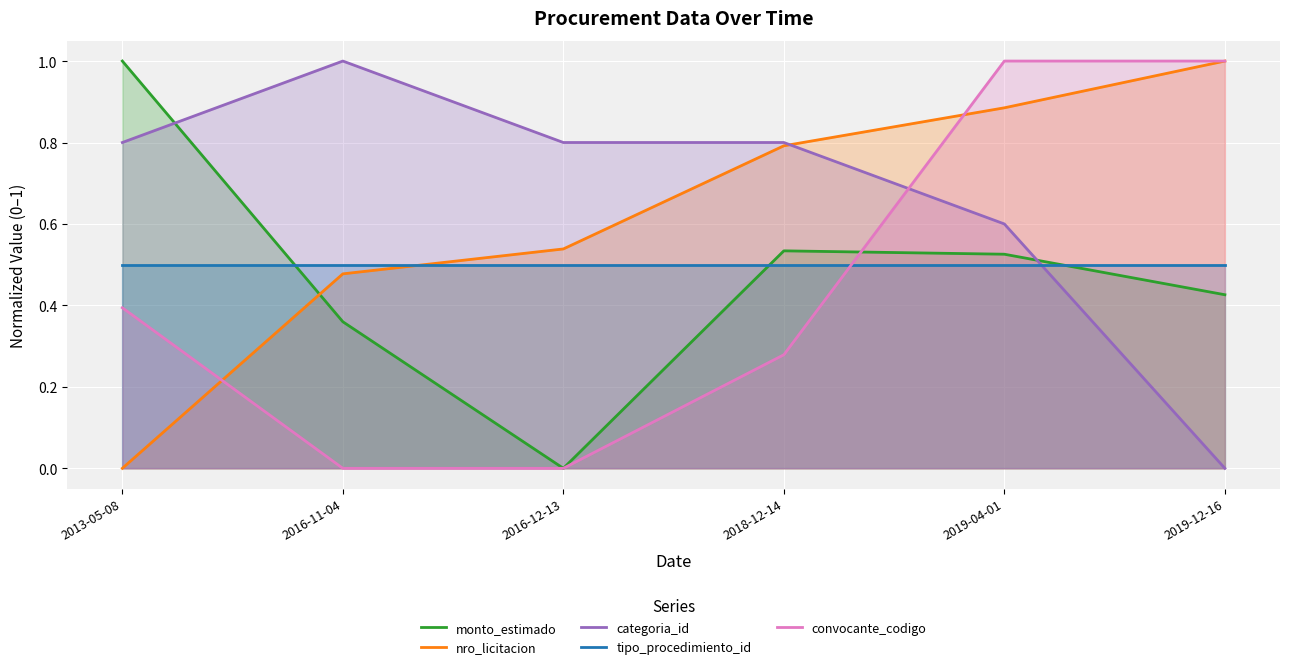

What is the label of the 5th point from the left?

2019-04-01